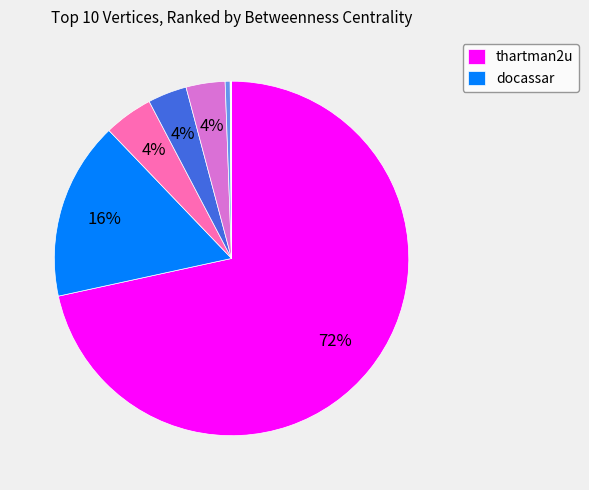

How many slices are in this pie chart?

9